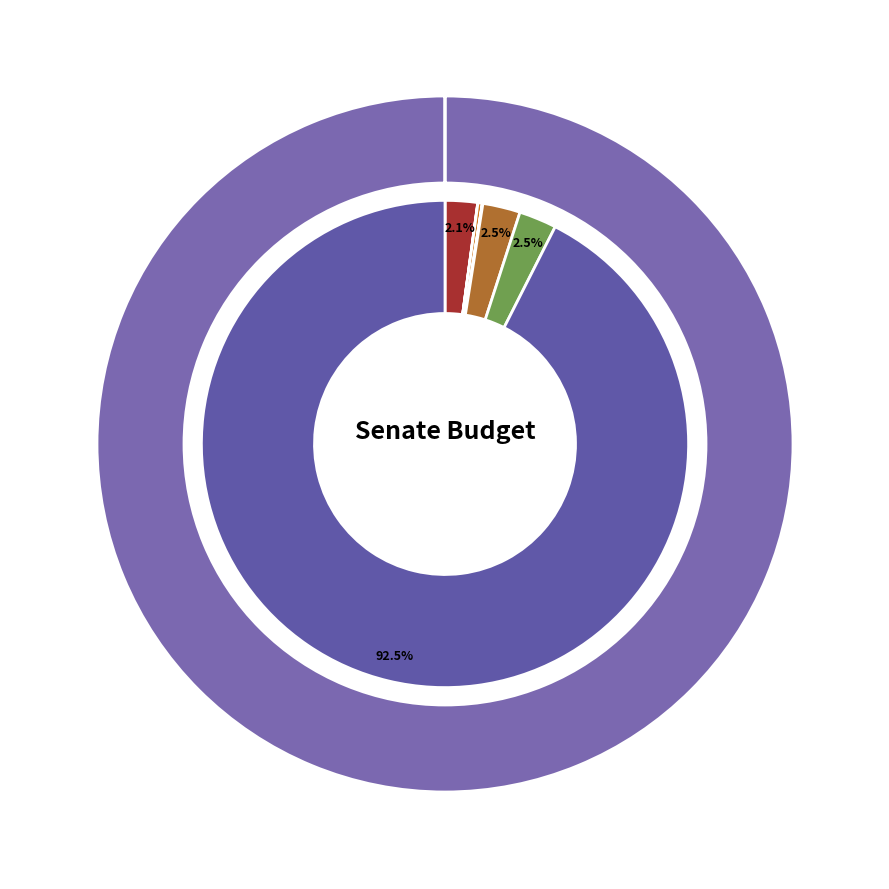

To the nearest percent, what percentage of the pie is Judiciary?

2%